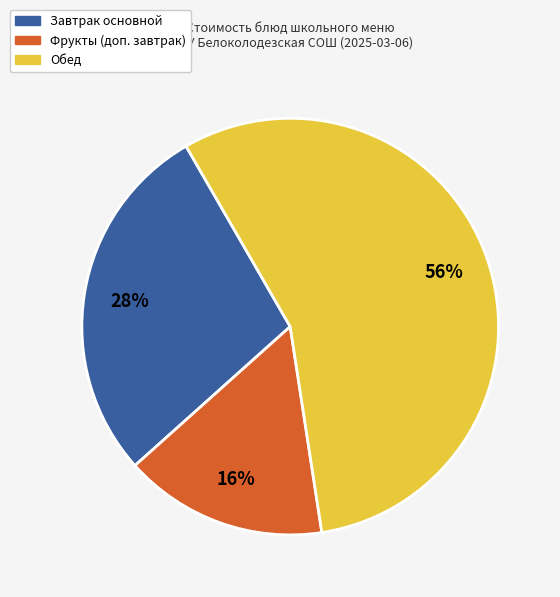

To the nearest percent, what is the difference between the largest and smallest slice percentages?

40%